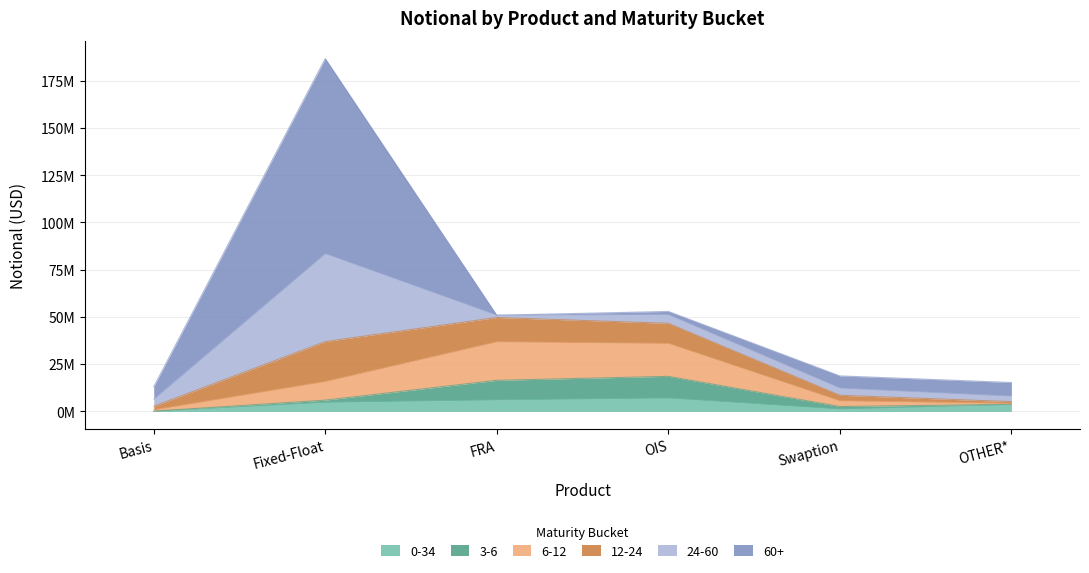

What are all the series names shown in the legend?

0-34, 3-6, 6-12, 12-24, 24-60, 60+